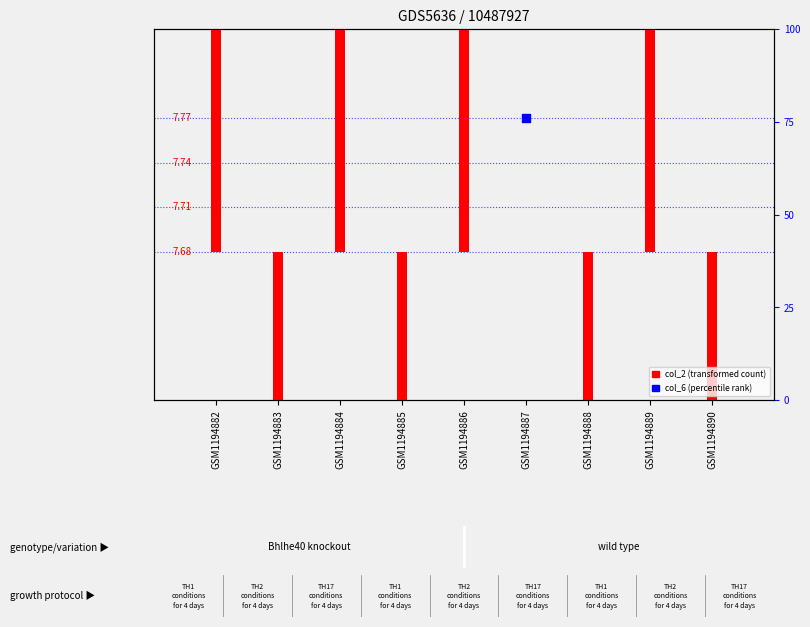

What are all the series names shown in the legend?

col_2 (transformed count), col_6 (percentile rank)